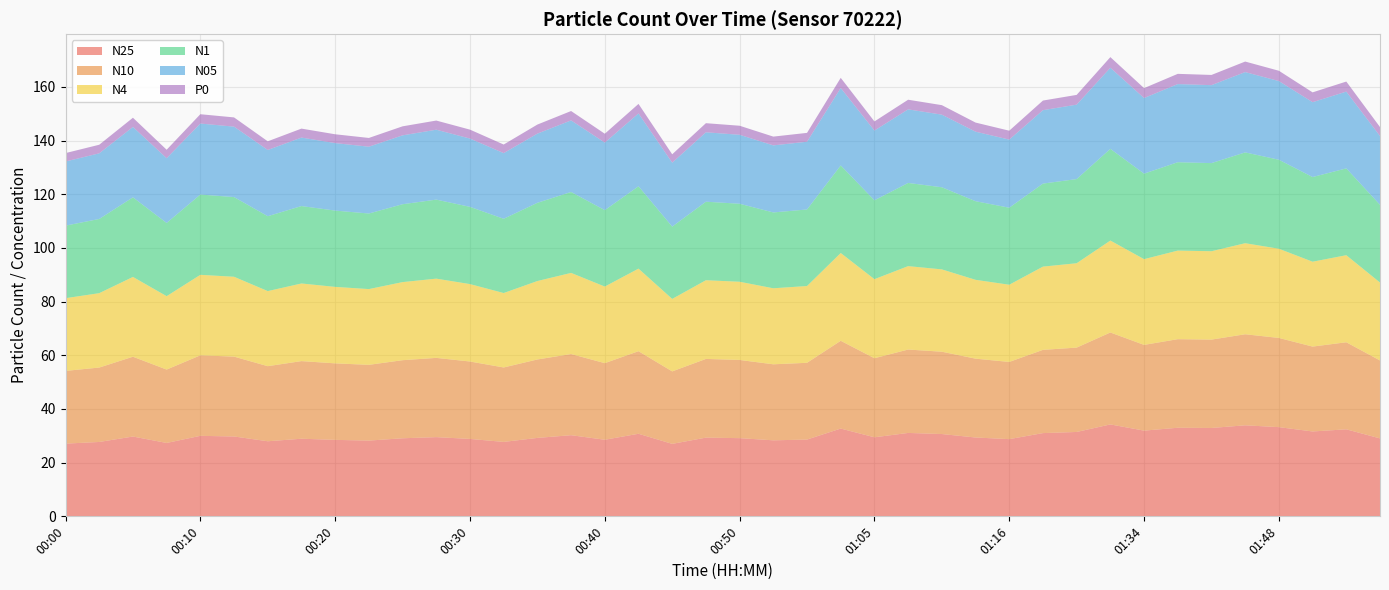

Reading left to right, list all the values displayed in this chart.

N25: 27.1	27.7	29.7	27.3	30.0	29.8	28.0	28.9	28.5	28.2	29.1	29.5	28.8	27.7	29.2	30.2	28.5	30.8	27.0	29.3	29.1	28.3	28.6	32.7	29.4	31.1	30.7	29.4	28.8	31.0	31.4	34.2	31.9	33.0	32.9	33.9	33.2	31.6	32.4	29.0
N10: 27.1	27.7	29.7	27.3	30.0	29.8	28.0	28.9	28.5	28.2	29.1	29.5	28.8	27.7	29.2	30.2	28.5	30.8	27.0	29.3	29.1	28.3	28.6	32.7	29.4	31.1	30.7	29.4	28.8	31.0	31.4	34.2	31.9	33.0	32.9	33.9	33.2	31.6	32.4	29.0
N4: 27.1	27.7	29.7	27.3	30.0	29.8	28.0	28.9	28.5	28.2	29.1	29.5	28.8	27.7	29.2	30.2	28.5	30.8	27.0	29.3	29.1	28.3	28.6	32.7	29.4	31.1	30.7	29.4	28.8	31.0	31.4	34.2	31.9	33.0	32.9	33.9	33.2	31.6	32.4	29.0
N1: 27.0	27.6	29.6	27.3	29.9	29.7	27.9	28.8	28.4	28.1	29.0	29.4	28.8	27.7	29.1	30.1	28.5	30.7	26.9	29.2	29.1	28.2	28.5	32.6	29.4	31.0	30.6	29.3	28.7	30.9	31.4	34.2	31.9	32.9	32.8	33.8	33.1	31.5	32.3	29.0
N05: 23.9	24.4	26.2	24.1	26.4	26.2	24.7	25.5	25.1	24.9	25.7	26.0	25.4	24.5	25.8	26.7	25.2	27.1	23.8	25.9	25.7	25.0	25.2	28.9	26.0	27.4	27.1	25.9	25.4	27.4	27.7	30.2	28.2	29.1	29.0	29.9	29.3	27.9	28.6	25.6
P0: 3.1	3.2	3.4	3.2	3.5	3.4	3.2	3.3	3.3	3.3	3.4	3.4	3.3	3.2	3.4	3.5	3.3	3.5	3.1	3.4	3.4	3.3	3.3	3.8	3.4	3.6	3.5	3.4	3.3	3.6	3.6	4.0	3.7	3.8	3.8	3.9	3.8	3.6	3.8	3.4